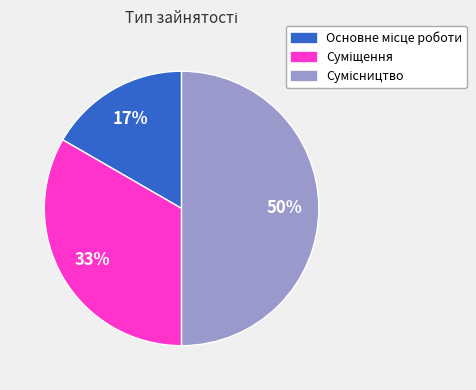

To the nearest percent, what is the average slice percentage?

33%